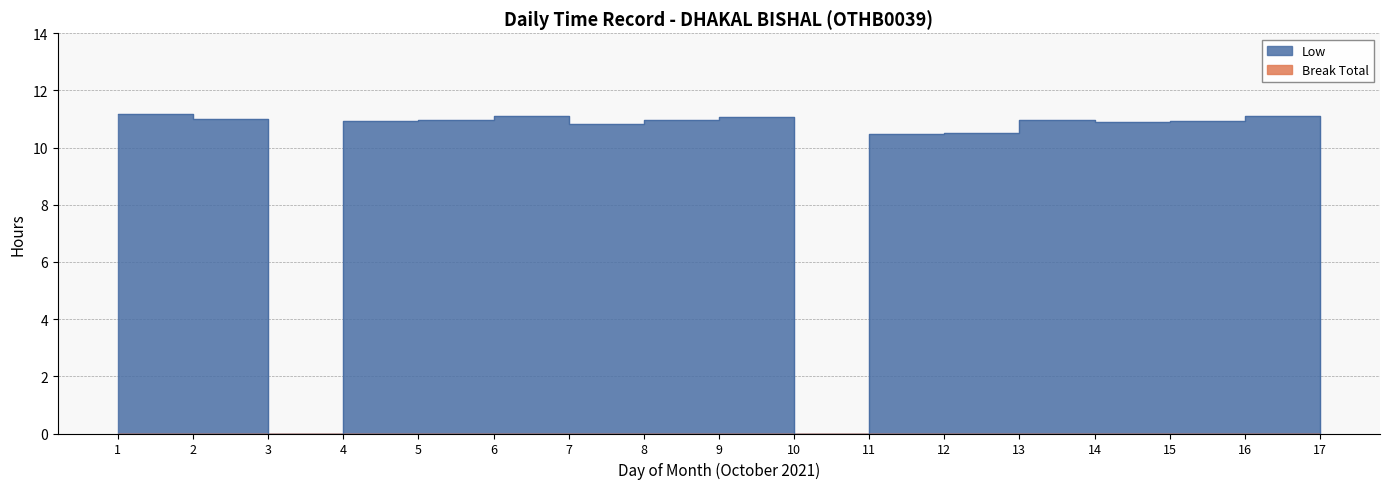

Which has a higher value, 12 or 8?

8